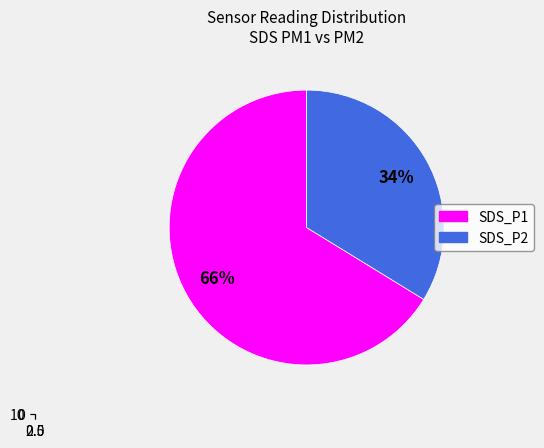

What percentage is NOT represented by 0.0?

33.8%